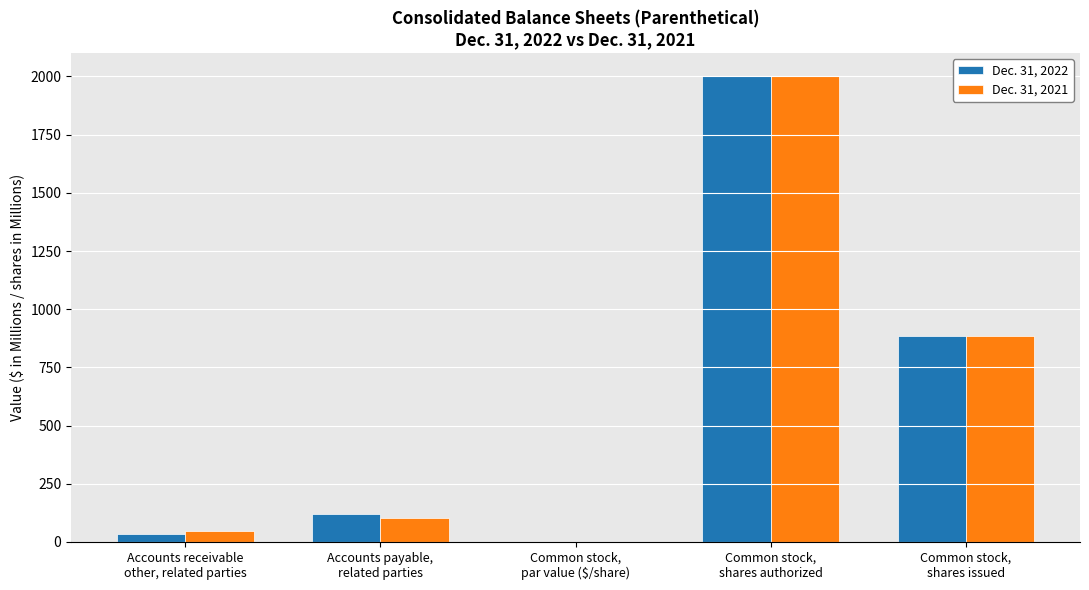

What is the sum of all Dec. 31, 2022 values?

3038.1